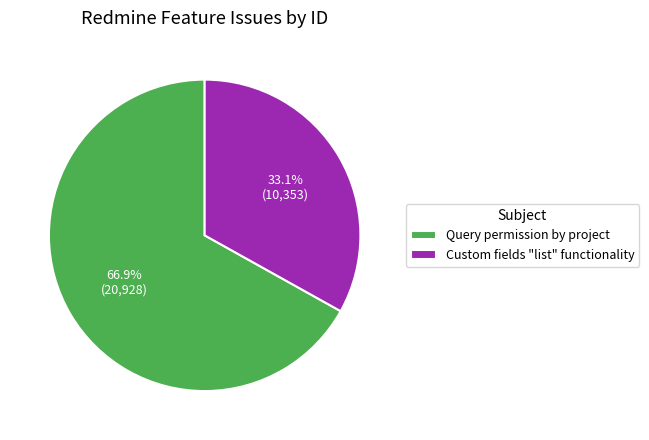

How many segments does this pie chart have?

2